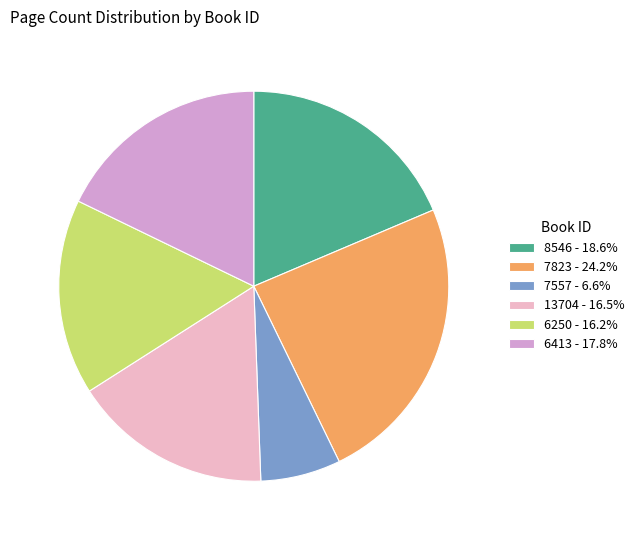

True or false: 8546 accounts for 19% of the total.

True